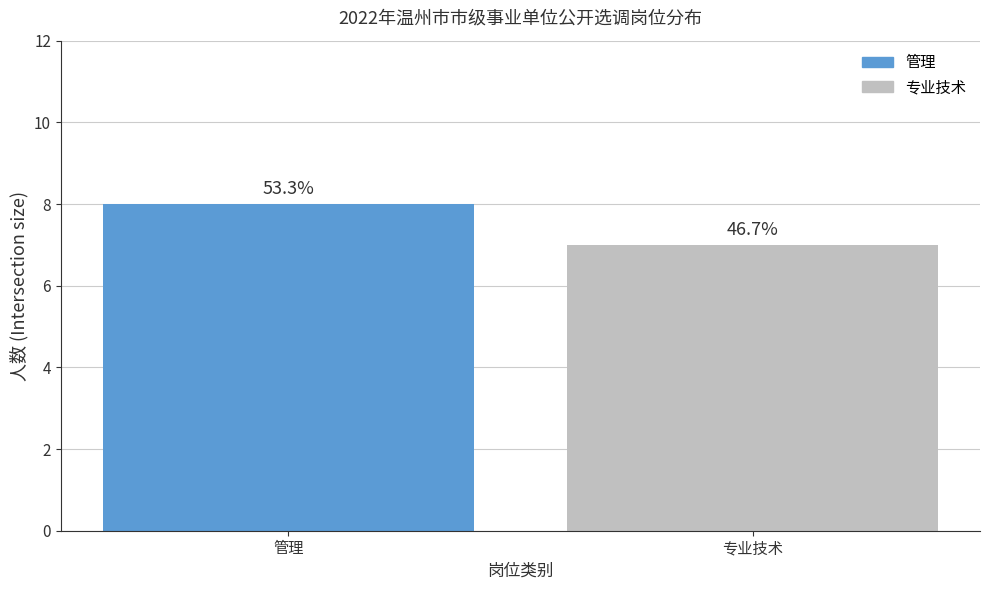

List the labels in order of value, smallest first.

专业技术, 管理